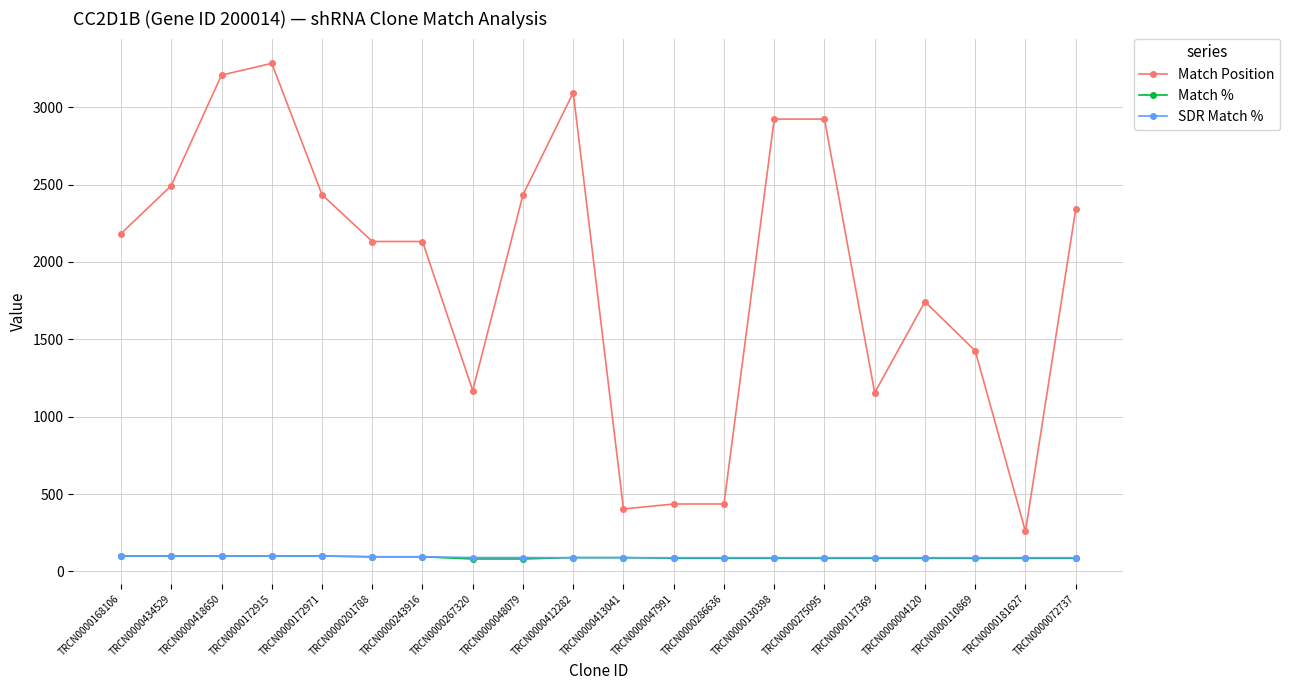

True or false: SDR Match % and Match Position intersect in this chart.

False